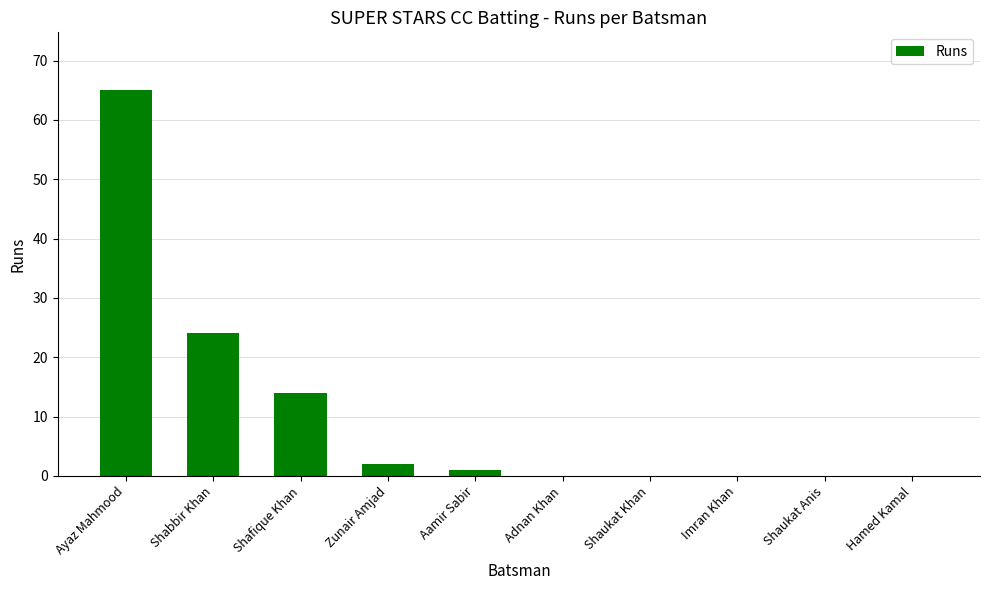

Which label corresponds to the largest value in the chart?

Ayaz Mahmood